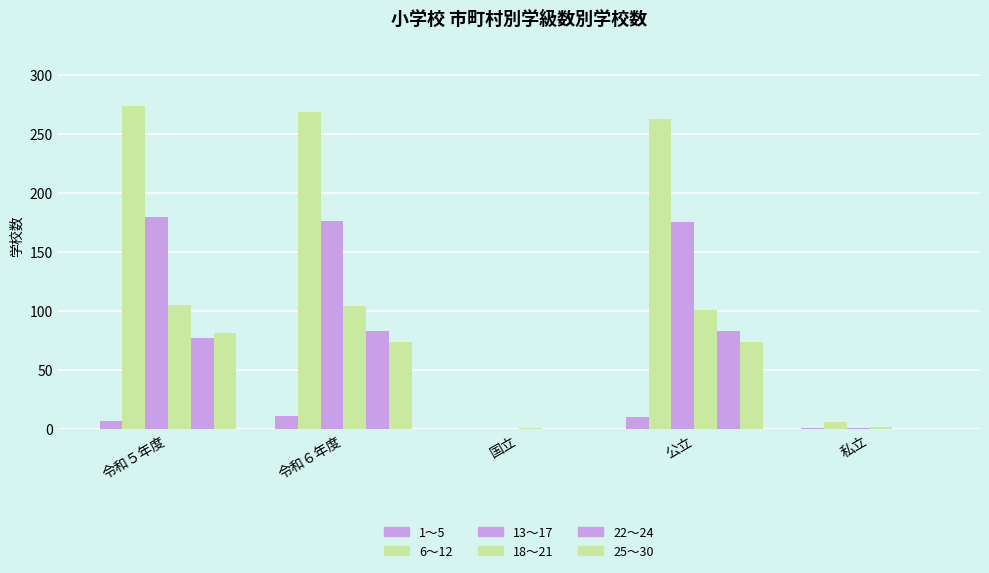

The 6～12 series shows 269 at 令和６年度. True or false?

True